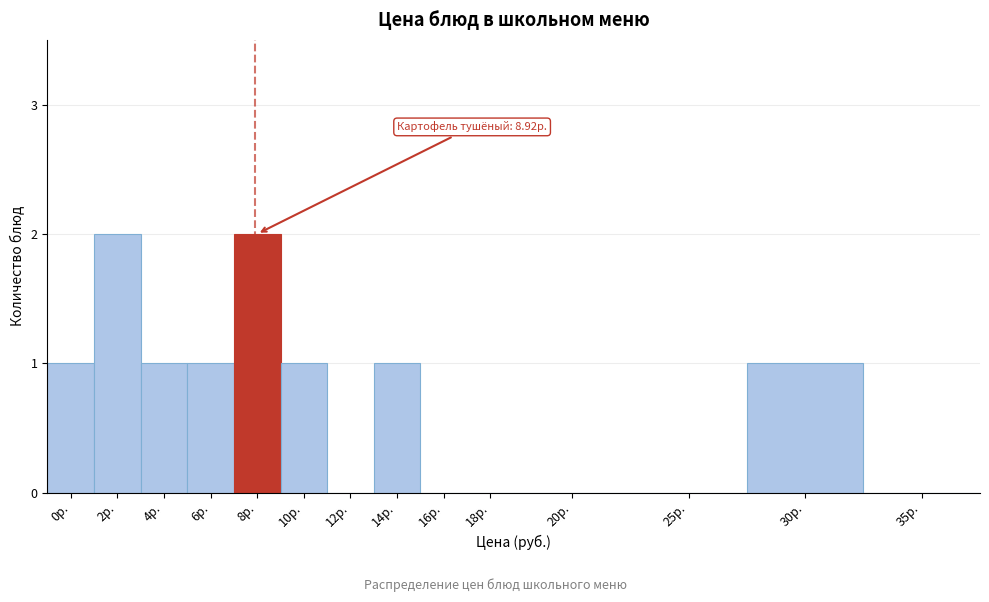

Reading right to left, what are all the values shown in this chart?

35р.=0	30р.=1	25р.=0	20р.=0	18р.=0	16р.=0	14р.=1	12р.=0	10р.=1	8р.=2	6р.=1	4р.=1	2р.=2	0р.=1